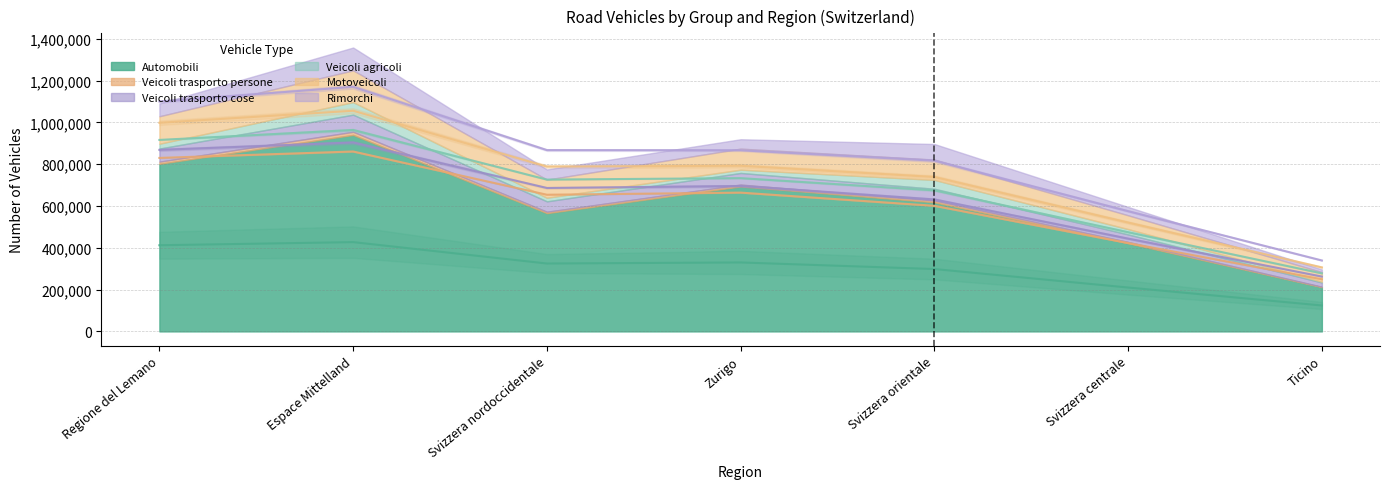

How many values in the Veicoli agricoli series are below 23247?

3